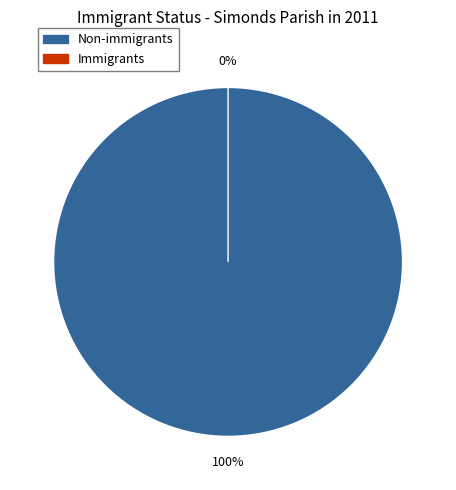

What percentage is the Non-immigrants slice, to the nearest percent?

100%